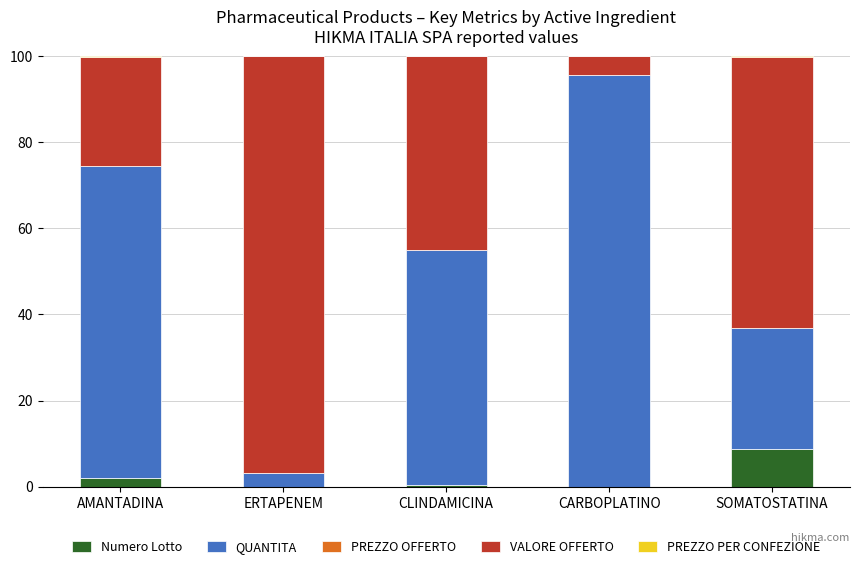

Does the chart contain stacked bars?

Yes